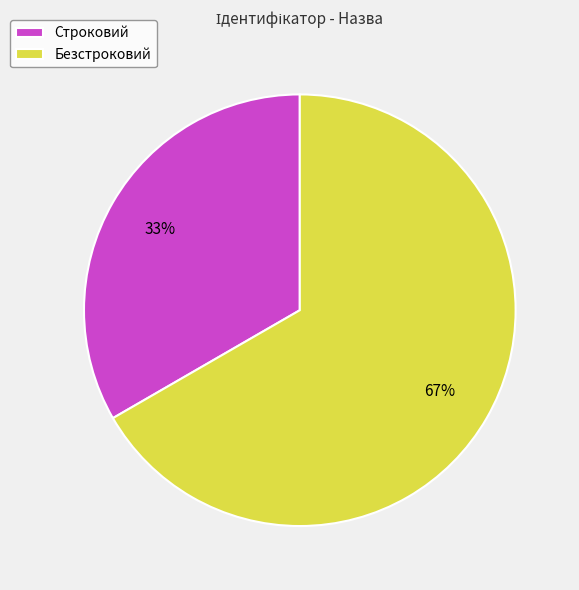

Combined, do Безстроковий and Строковий account for over 50%?

Yes